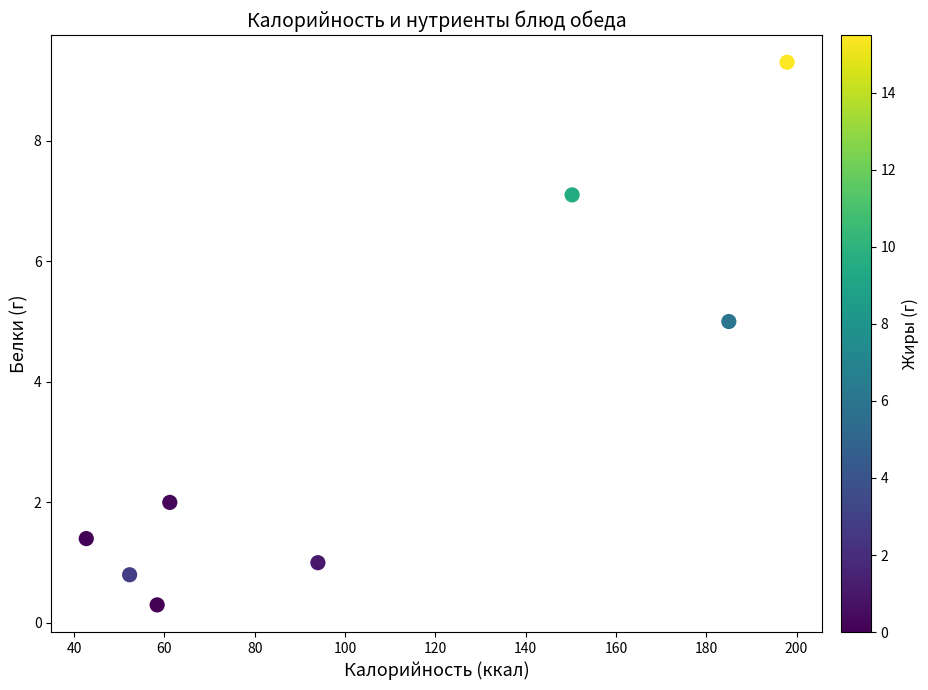

What is the average Y value?

3.4